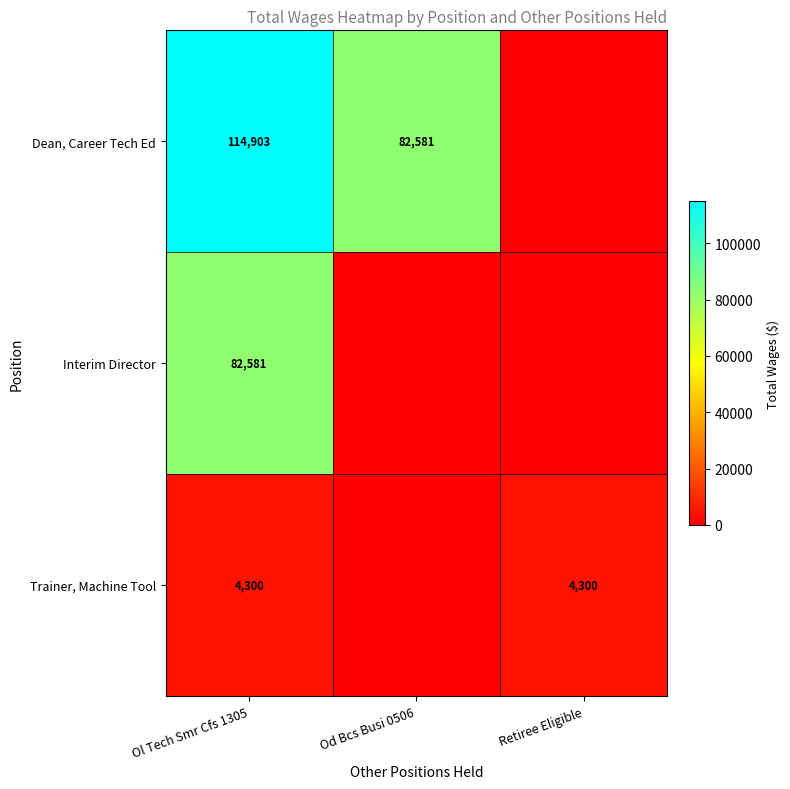

Count the number of data series in this chart.

3